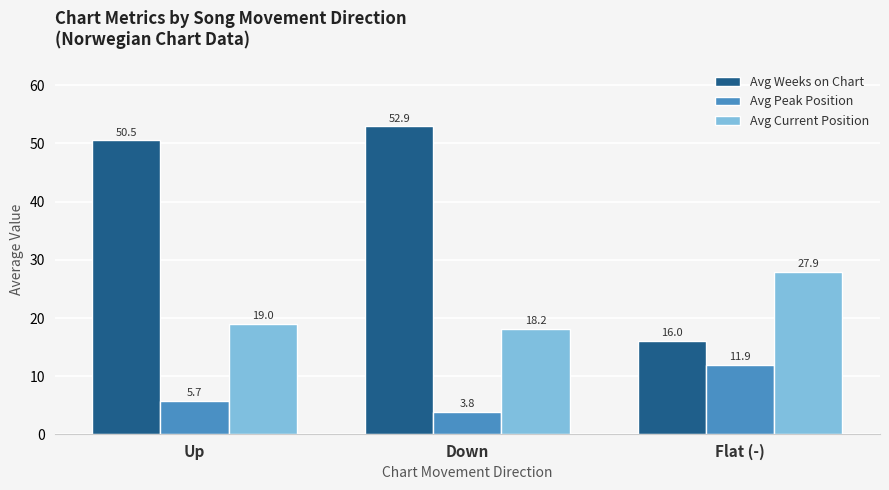

What is the spread (max minus min) of values at Up?

44.8